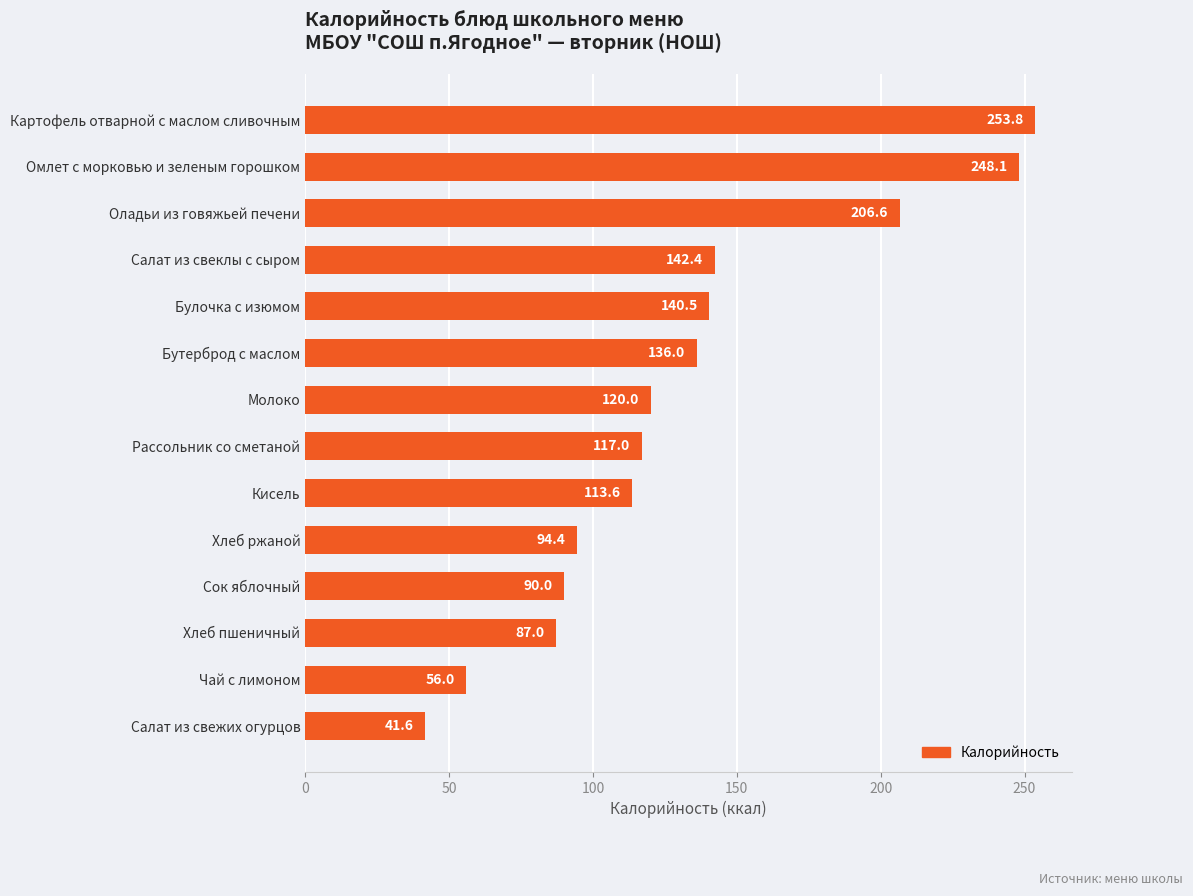

What position from the bottom is Салат из свеклы с сыром?

11